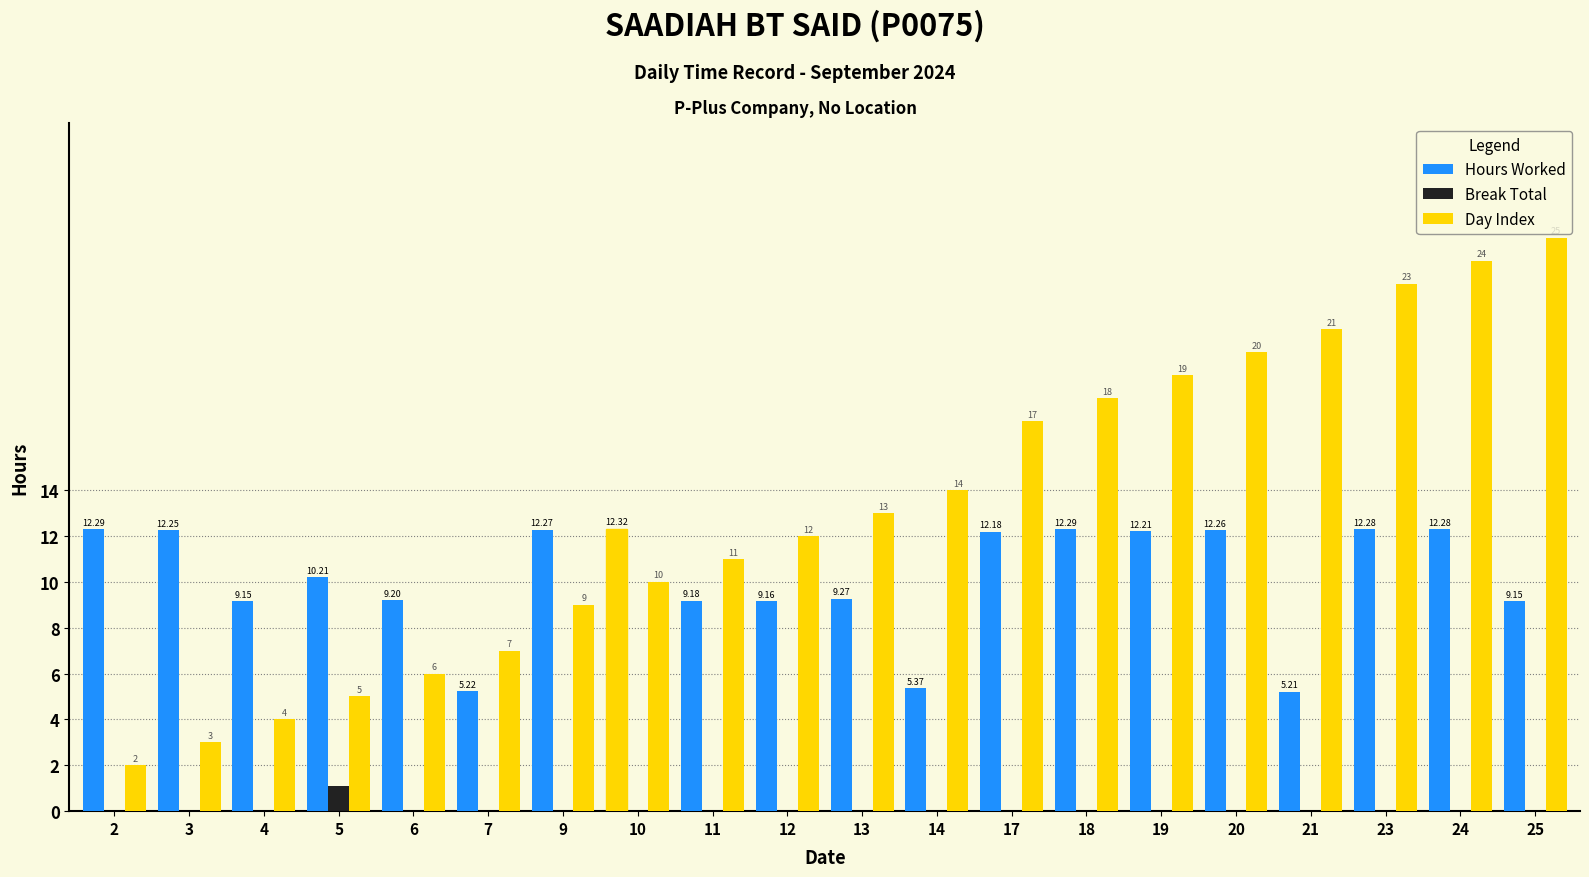

Where is Break Total nearest to the value 0?

2